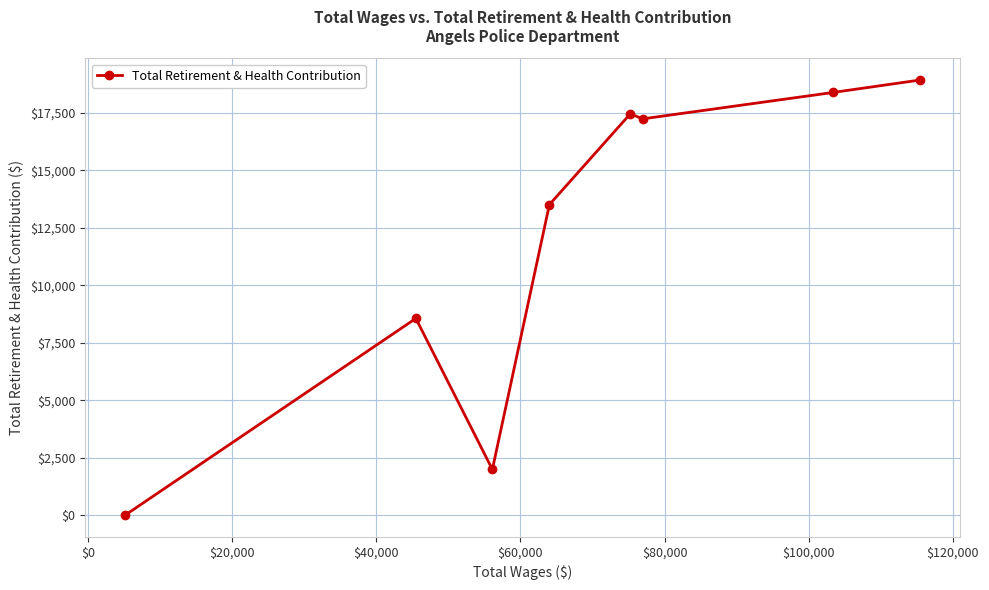

How many lines are shown in the chart?

1